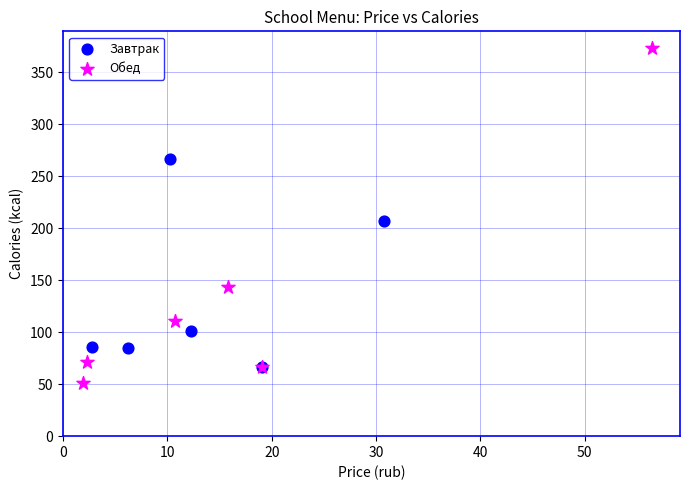

Which series has the widest spread of Y values?

Обед